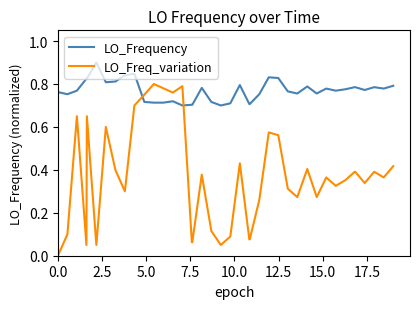

Which series has the largest range (max minus min)?

LO_Freq_variation